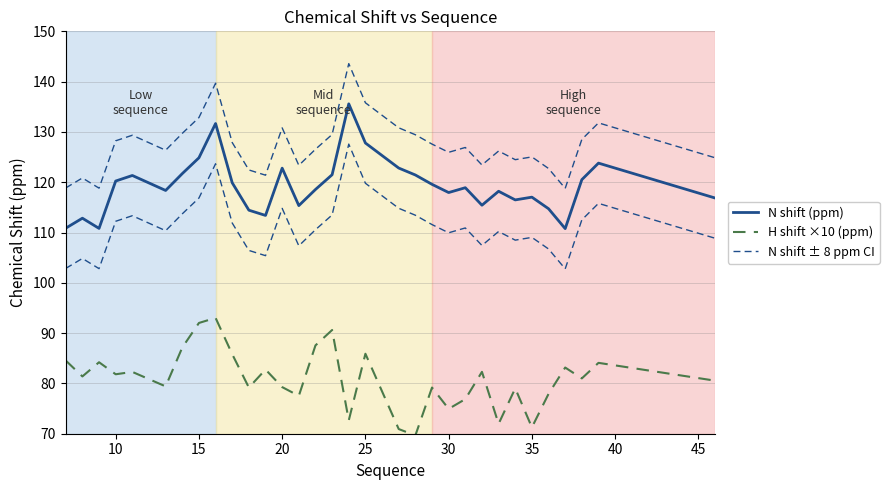

Count the number of data series in this chart.

3